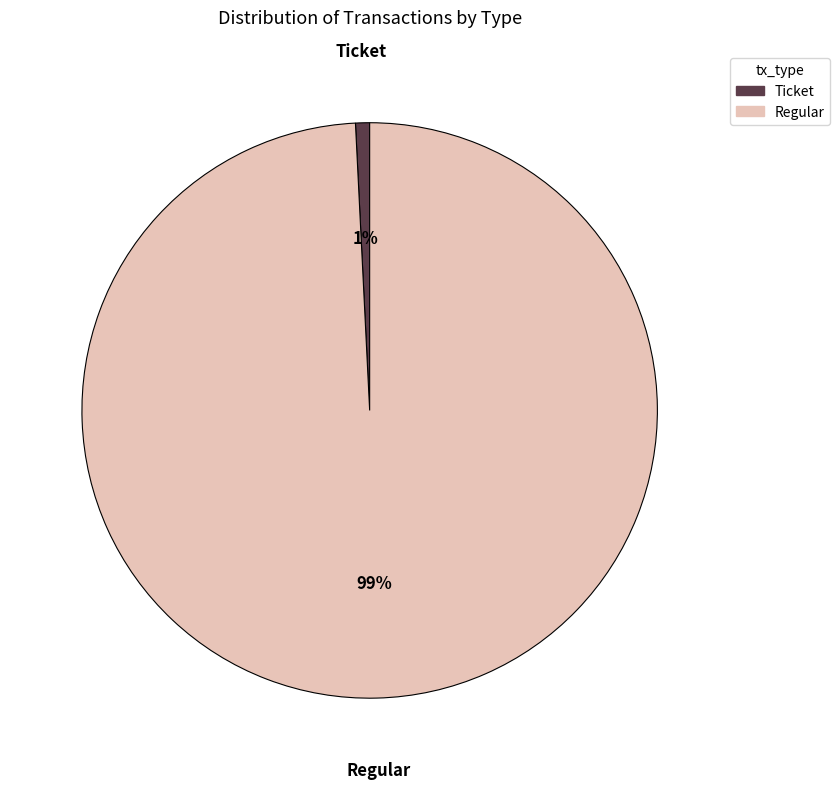

To the nearest percent, what is the difference between the Ticket and Regular slice percentages?

98%